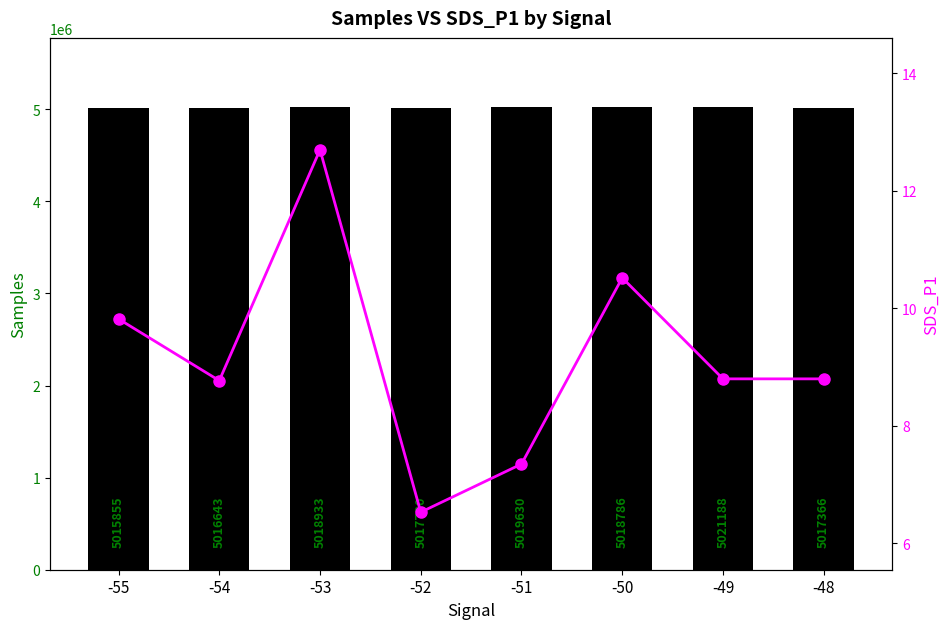

Which series has the widest spread of values?

Samples